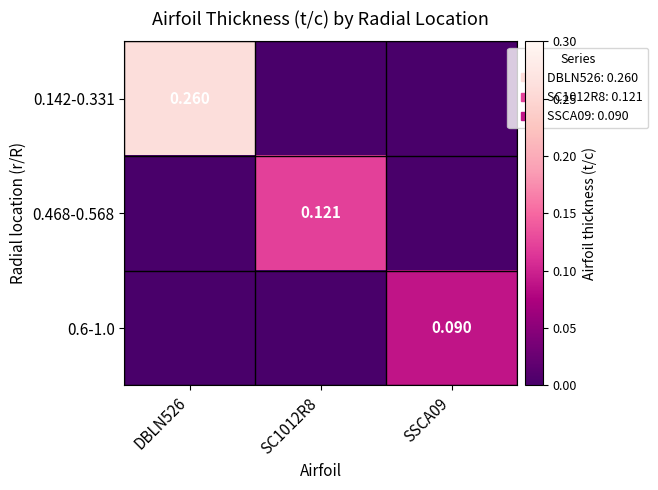

Rank the categories by 0.142-0.331 value from highest to lowest.

DBLN526, SC1012R8, SSCA09